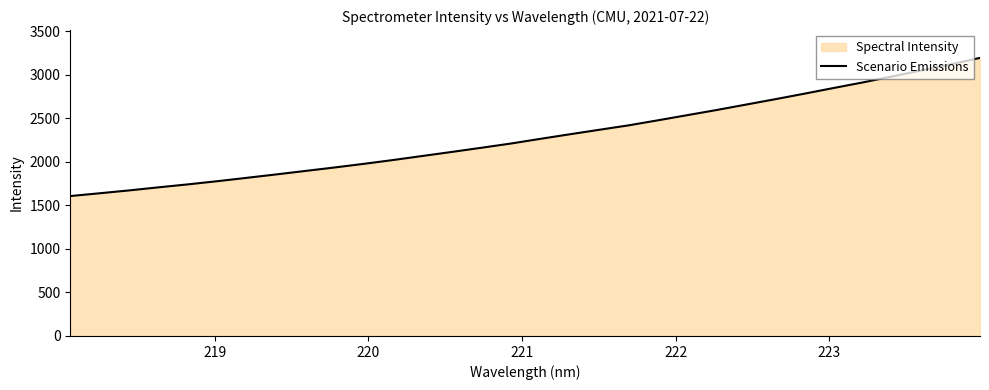

What is the smallest value displayed?

1606.1